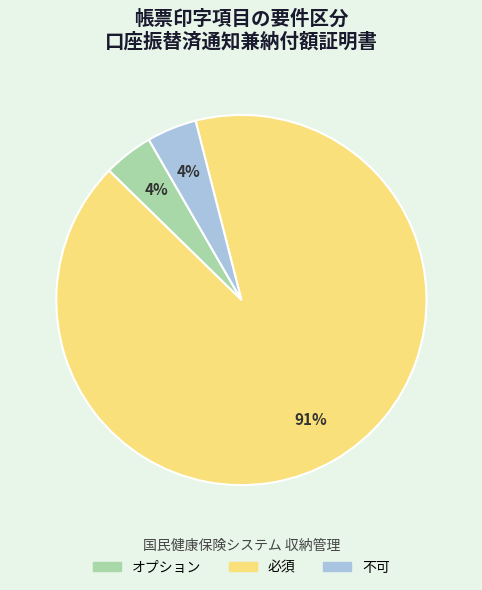

Is there any slice that represents more than half of the pie?

Yes